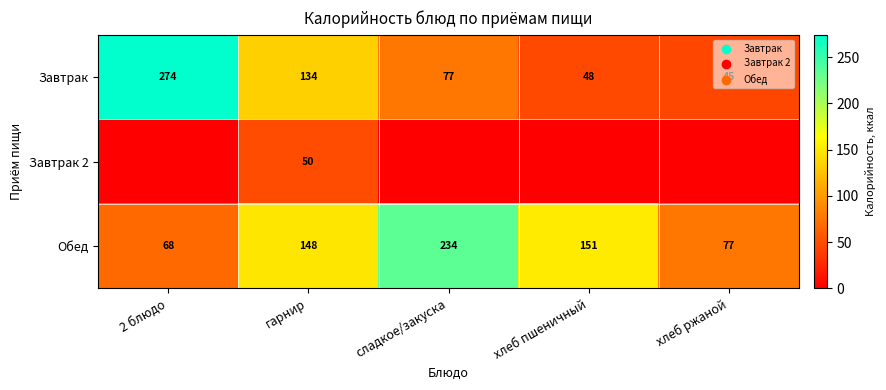

The Обед series shows 328.1 at сладкое/закуска. True or false?

False